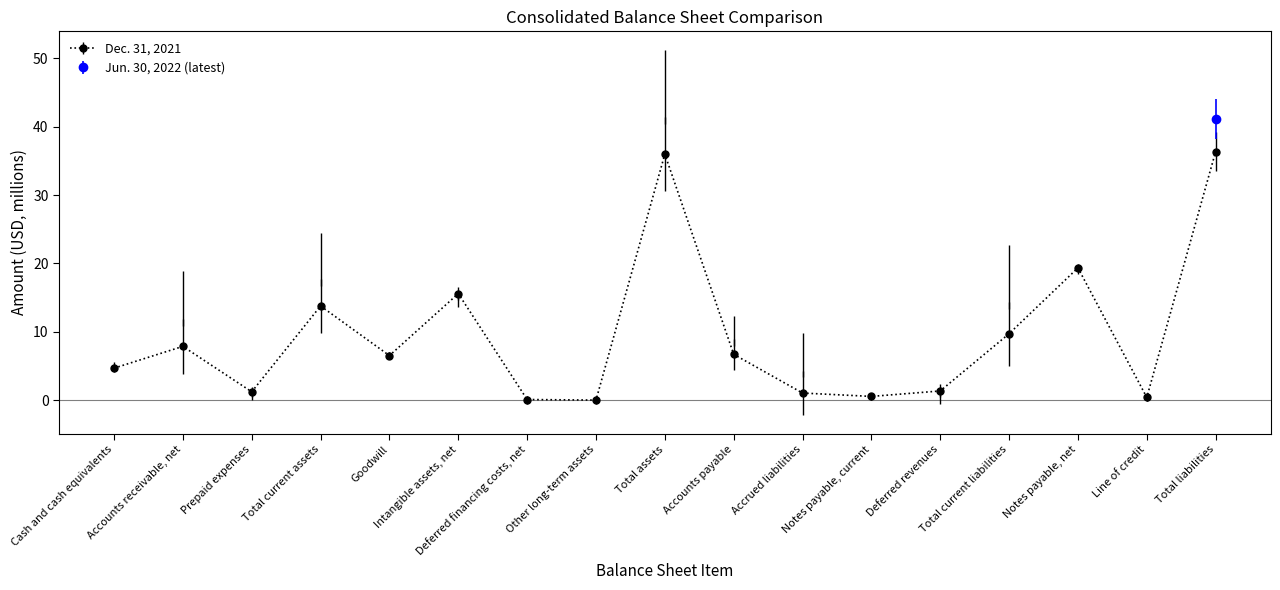

Between Deferred financing costs, net and Notes payable, current, which is larger?

Notes payable, current